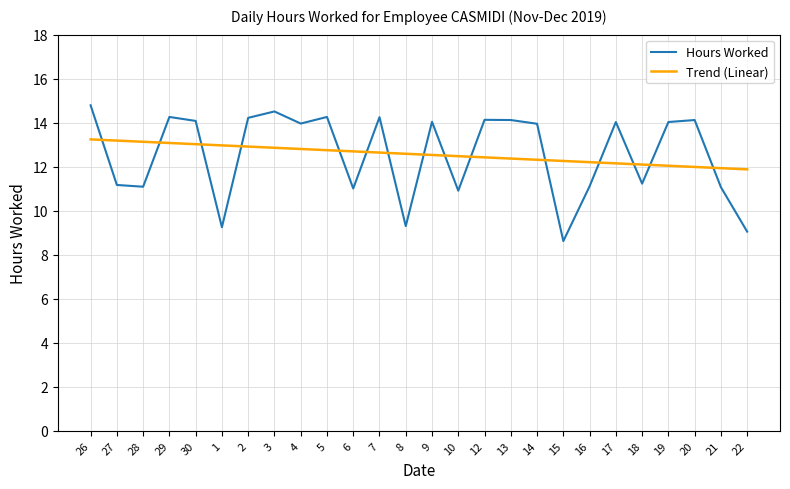

Where does the Hours Worked series first go above 14?

26